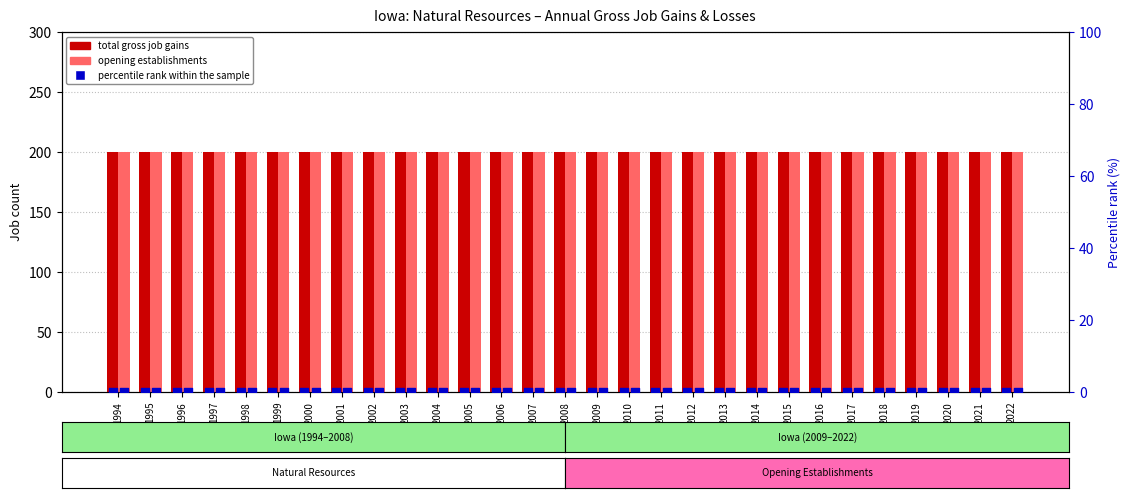

Which series has the largest Y range (max minus min)?

Total gross job gains